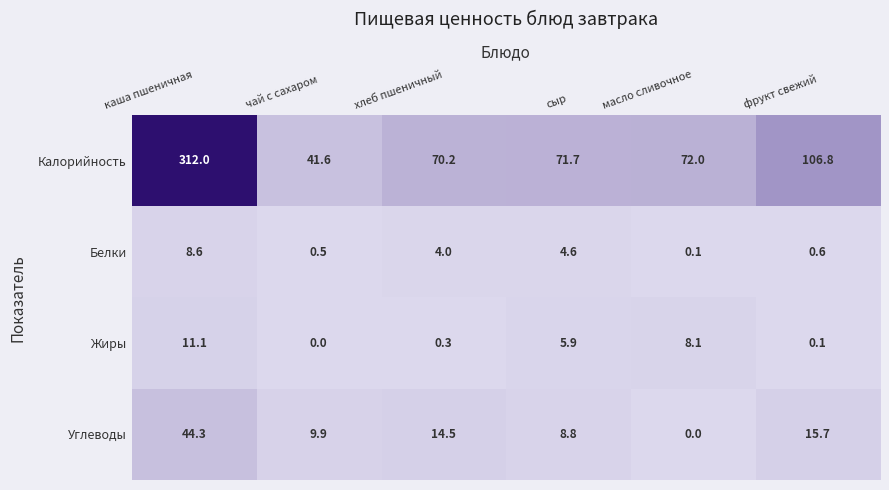

What is the greatest value displayed?

312.0